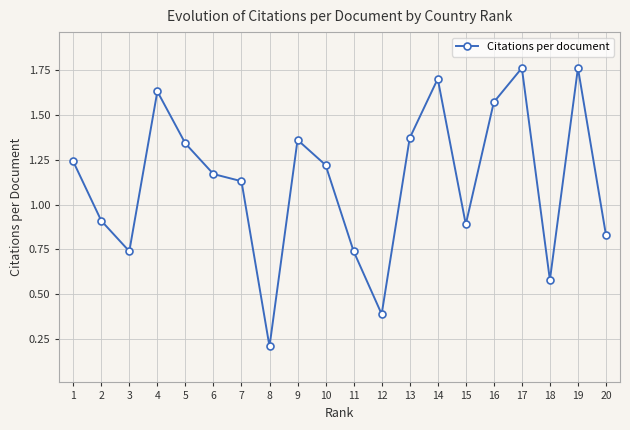

What is the minimum value shown in the chart?

0.2